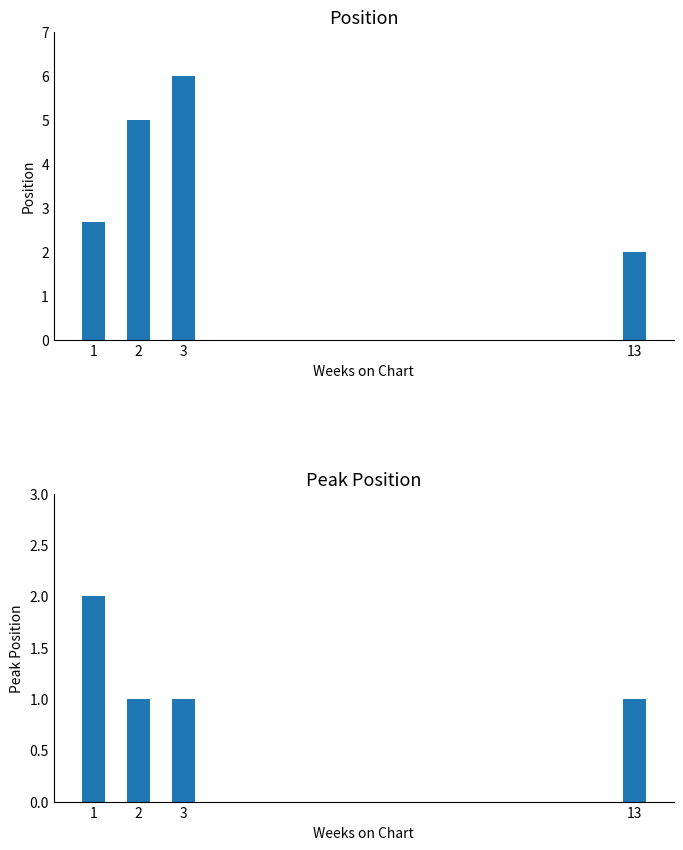

The value of Peak Position at 1 is 2.9. True or false?

False